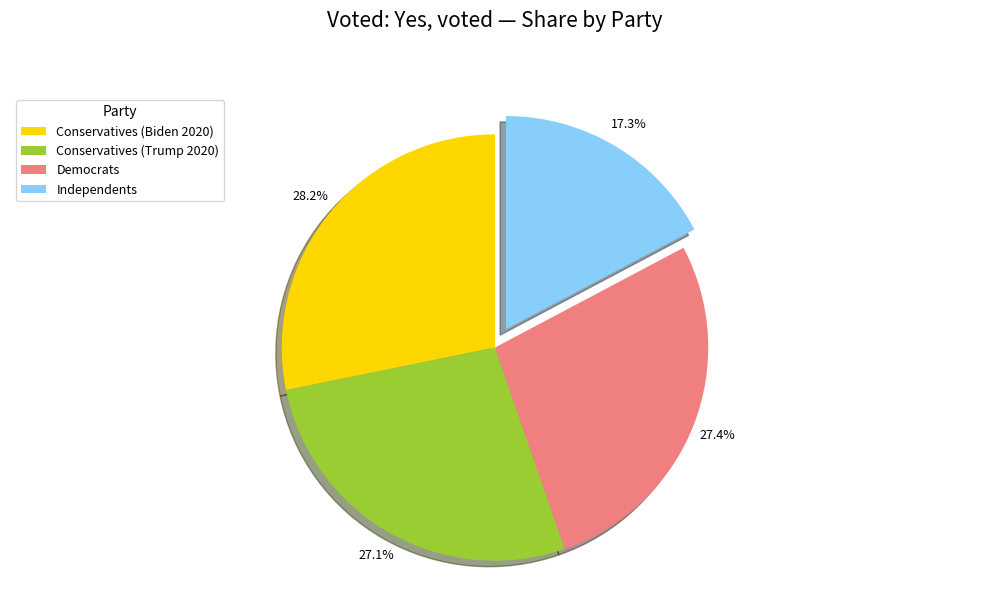

How many slices are in this pie chart?

4